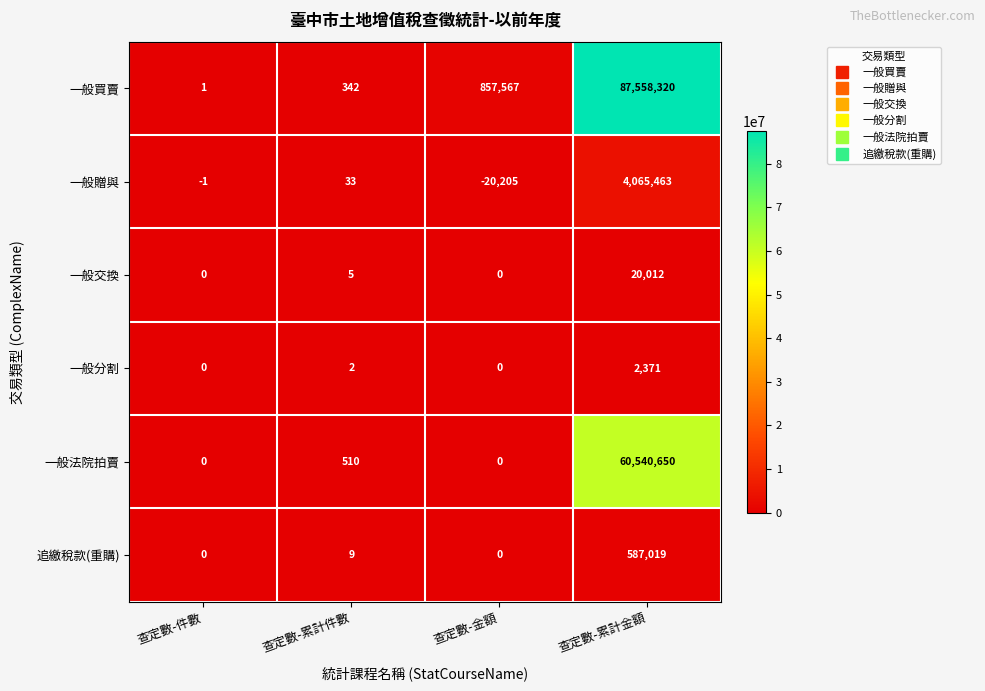

How many distinct data groups are displayed?

6